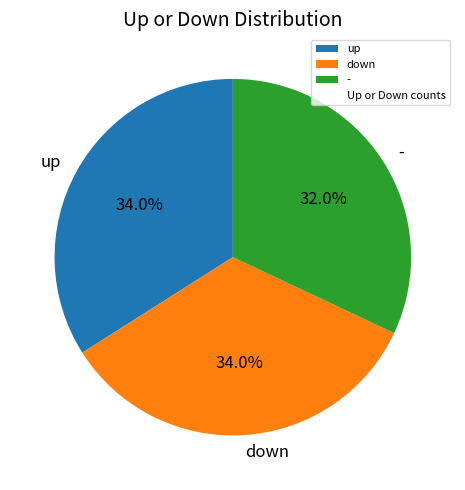

Combined, do up and down account for over 50%?

Yes